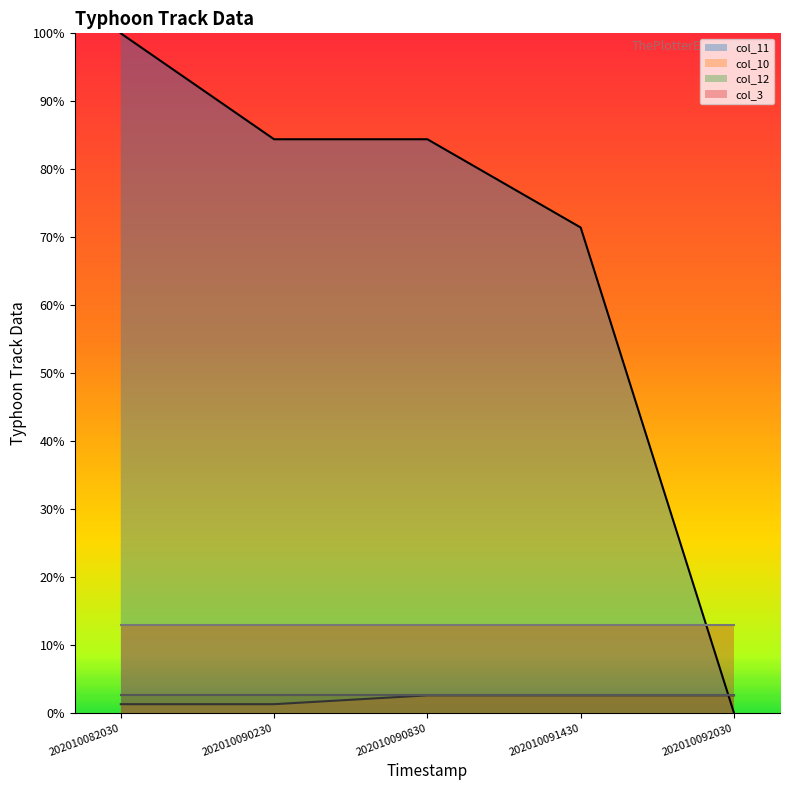

What is the maximum value for col_12_line?

2.6